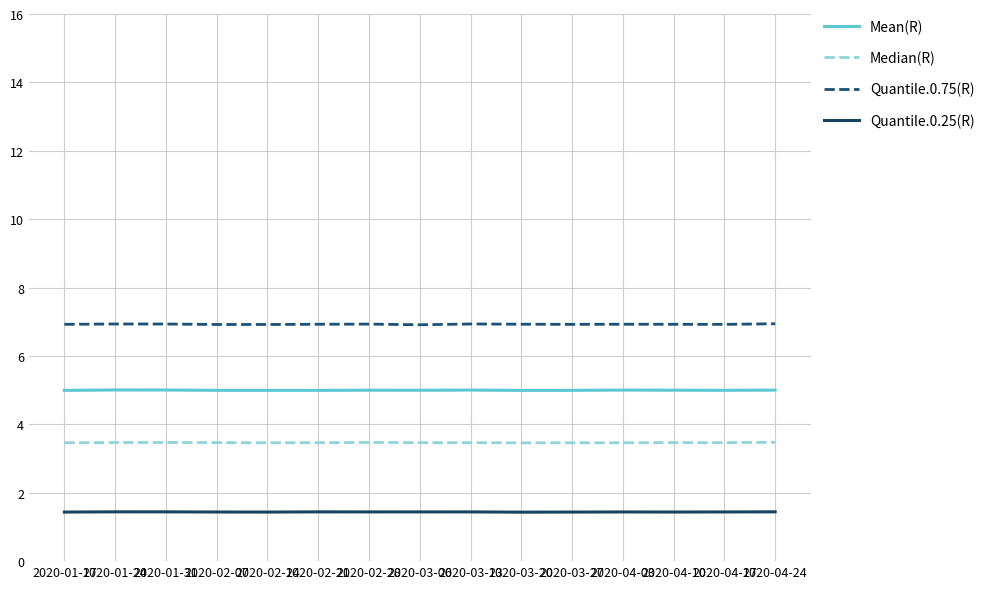

Does the chart display data point markers on the line(s)?

No